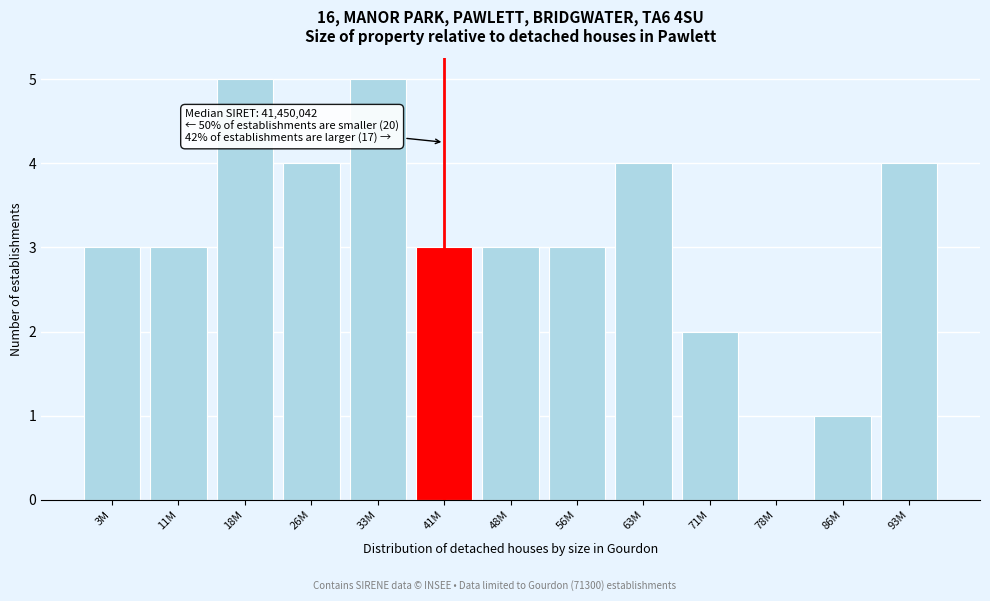

Reading right to left, what are all the values shown in this chart?

93M=4	86M=1	78M=0	71M=2	63M=4	56M=3	48M=3	41M=3	33M=5	26M=4	18M=5	11M=3	3M=3